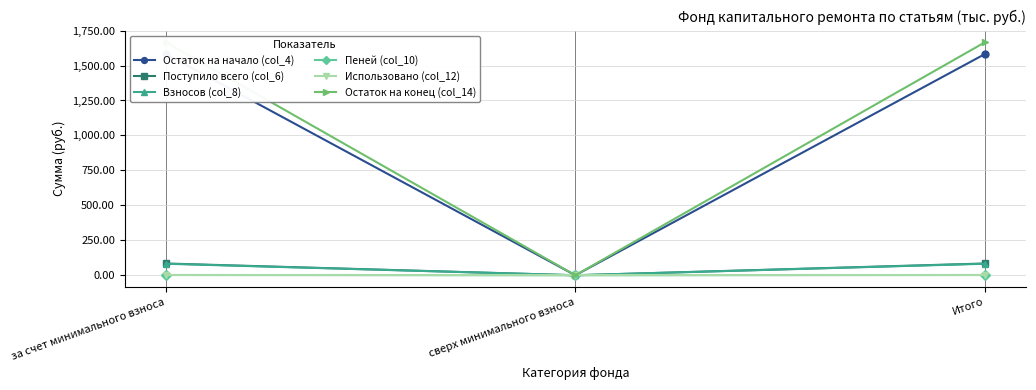

What is the value of the Поступило всего (col_6) point at the 3rd from the left?

84.2